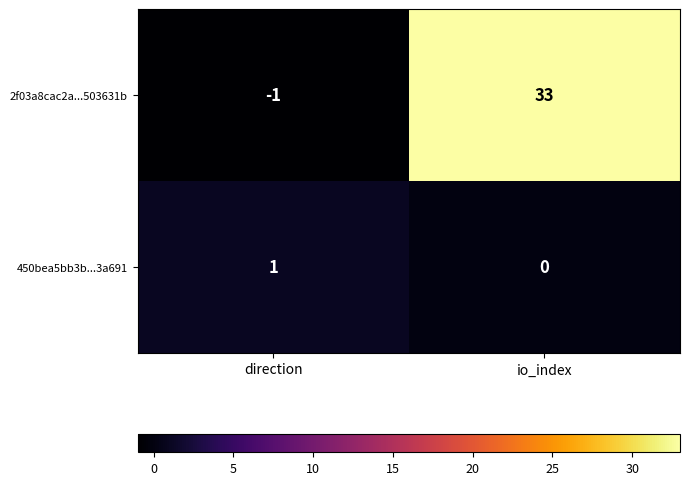

What is the sum of the 2f03a8cac2a...503631b values at direction and io_index?

32